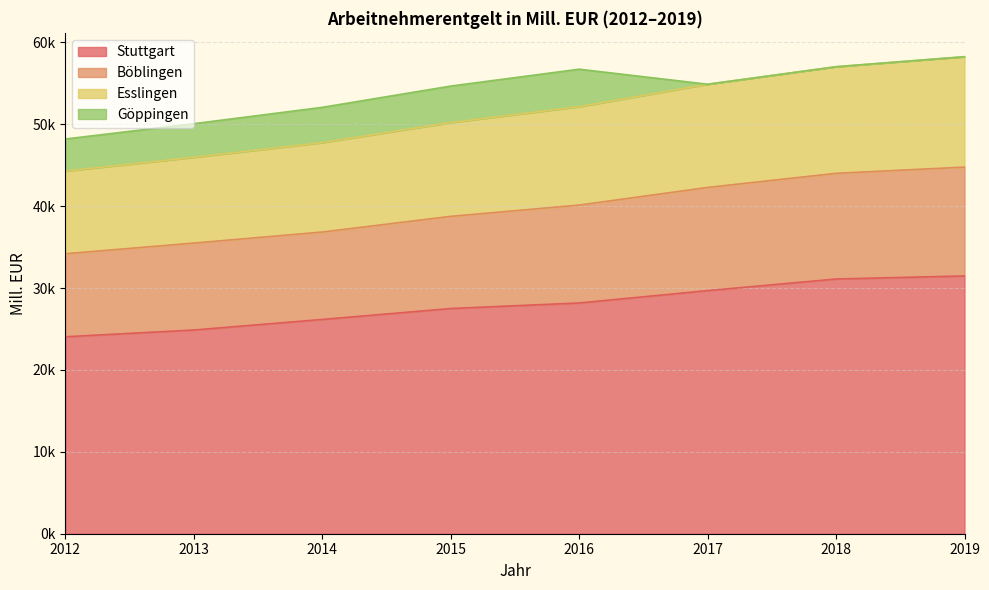

Is it true that Stuttgart equals 16336.0 at 2014?

False